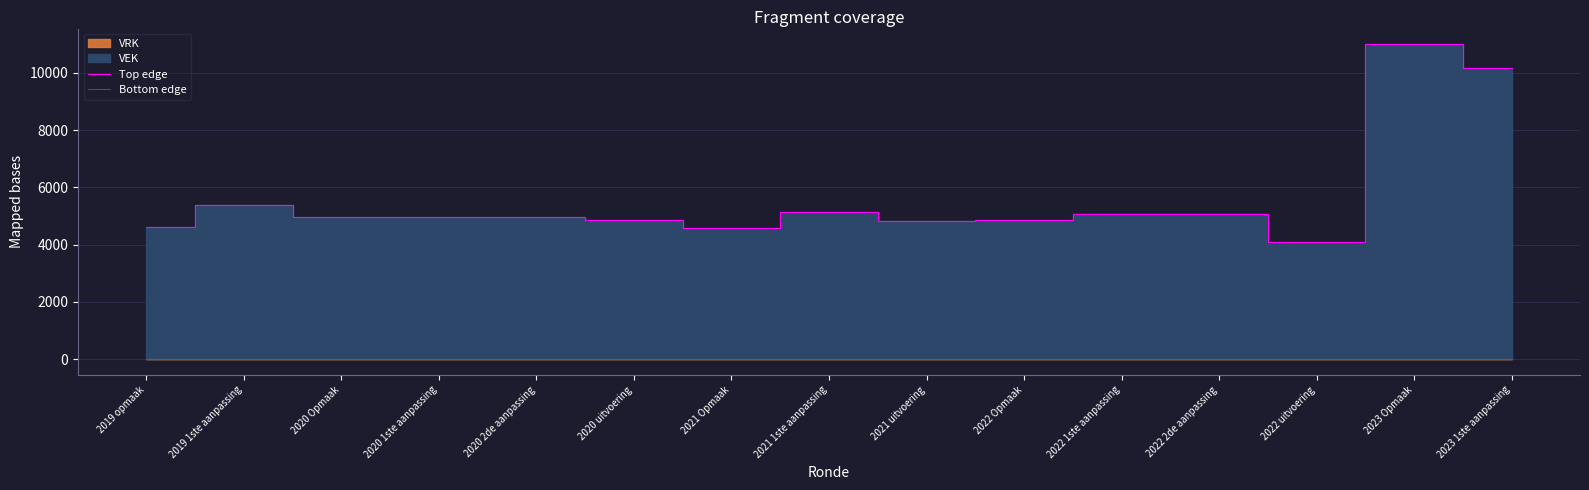

What is the value of the Top edge point at the 12th from the left?

5084